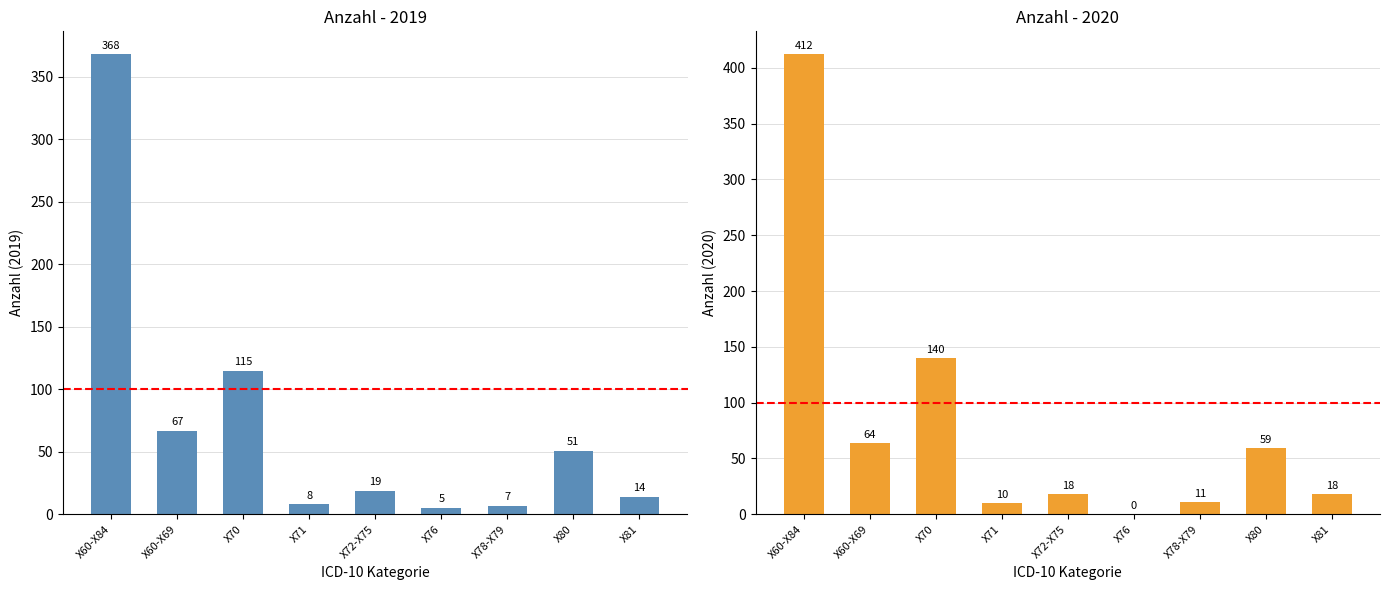

What is the label of the 5th bar from the left?

X72-X75